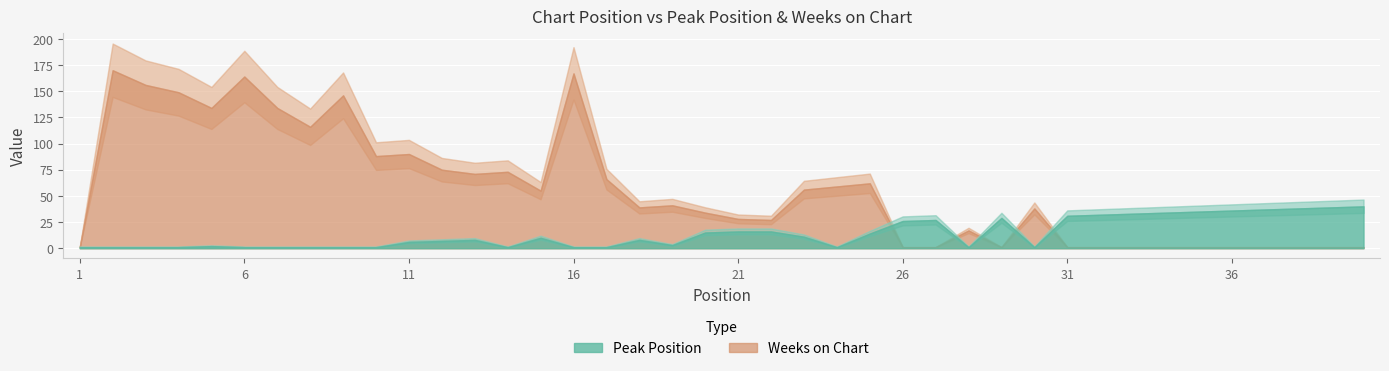

Reading left to right, what are all the values shown in this chart?

Peak Position: 1	1	1	1	2	1	1	1	1	1	6	7	8	1	10	1	1	8	3	15	16	16	11	1	14	26	27	1	29	1	31	32	33	34	35	36	37	38	39	40
Weeks on Chart: 1	170	156	149	134	164	134	116	146	88	90	75	71	73	55	167	66	39	41	34	28	27	56	59	62	1	1	17	1	38	1	1	1	1	1	1	1	1	1	1